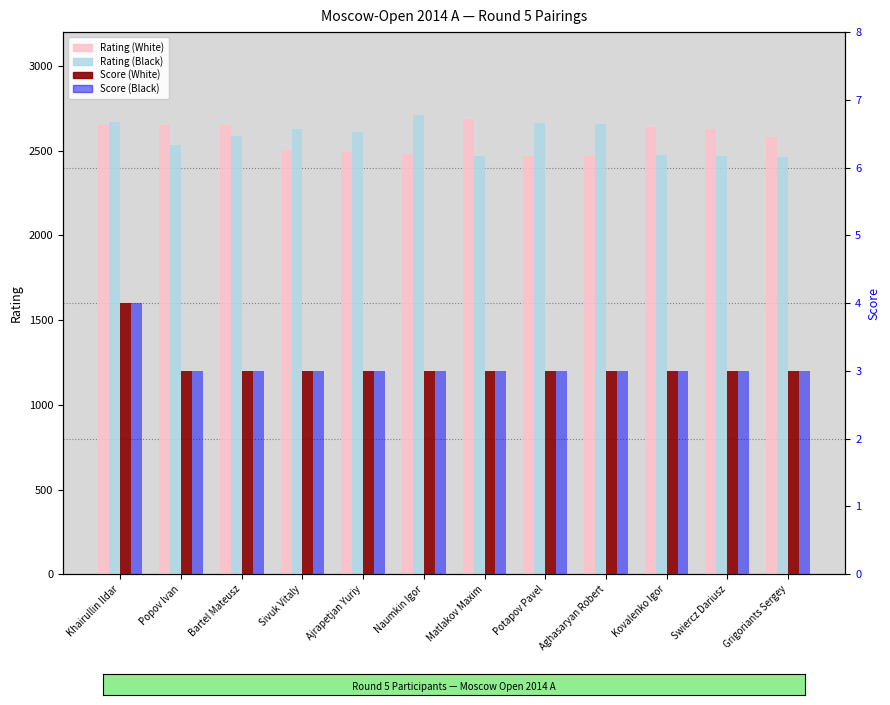

What is the approximate value of Score (White) at Ajrapetjan Yuriy?

3